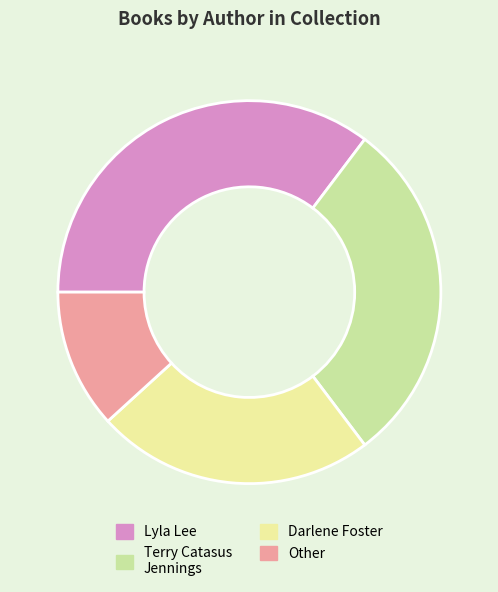

Which has a higher value, Lyla Lee or Other?

Lyla Lee